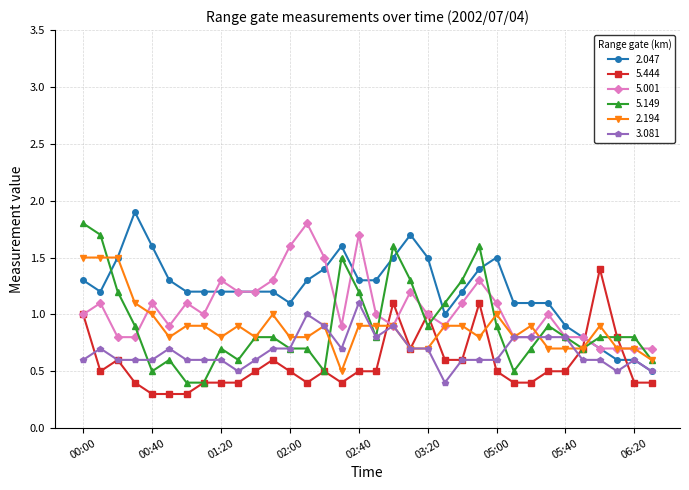

What is the value of the 2.047 point at the 18th from the left?

1.3